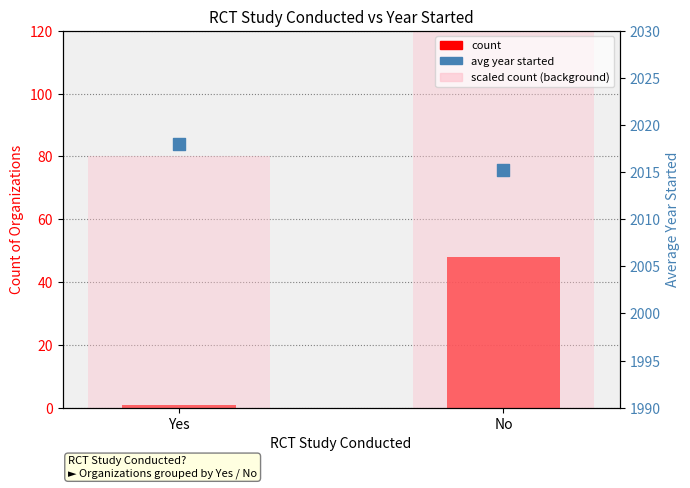

Which series has the largest total across all categories?

avg year started